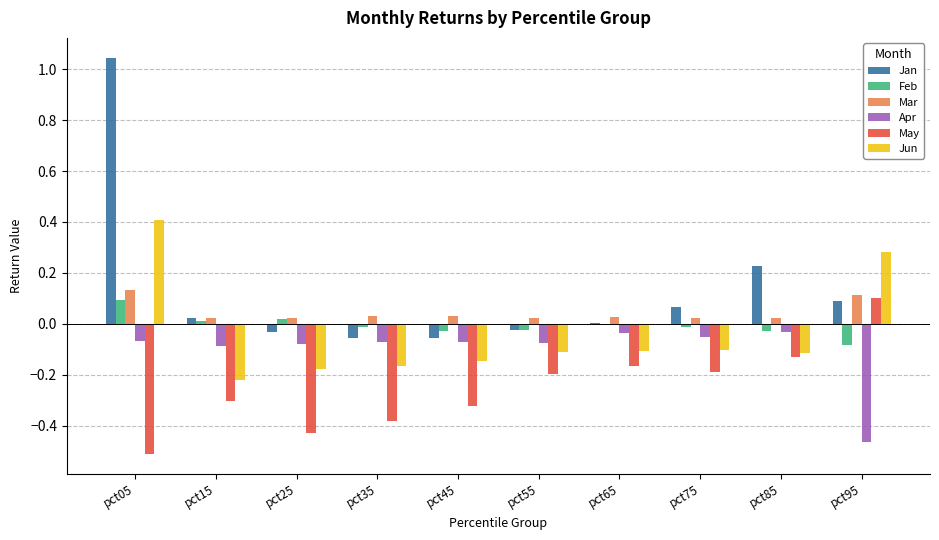

True or false: May has a value of -0.3 at pct75.

False